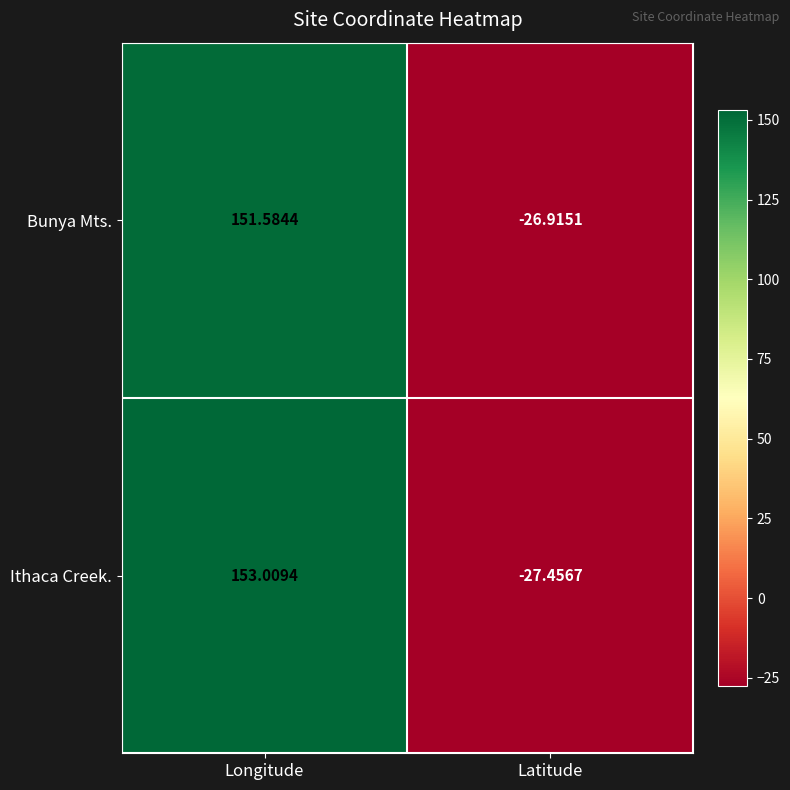

Rank the series at Longitude from lowest to highest value.

Bunya Mts., Ithaca Creek.